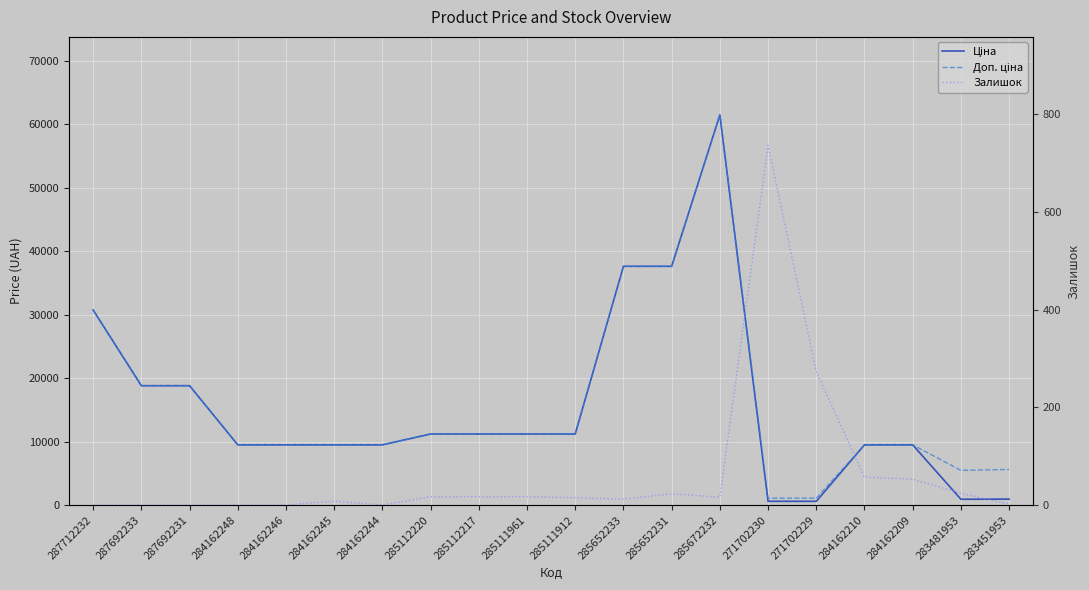

At which category is the sum across all series the highest?

285672232